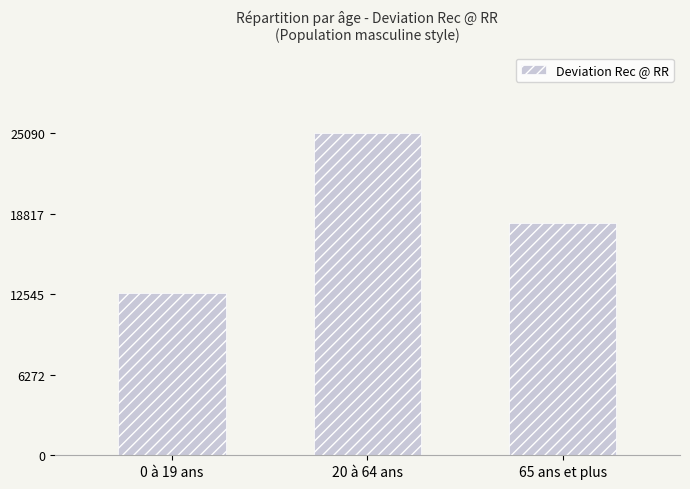

What is the ratio of the value at 65 ans et plus to the value at 20 à 64 ans?

0.7